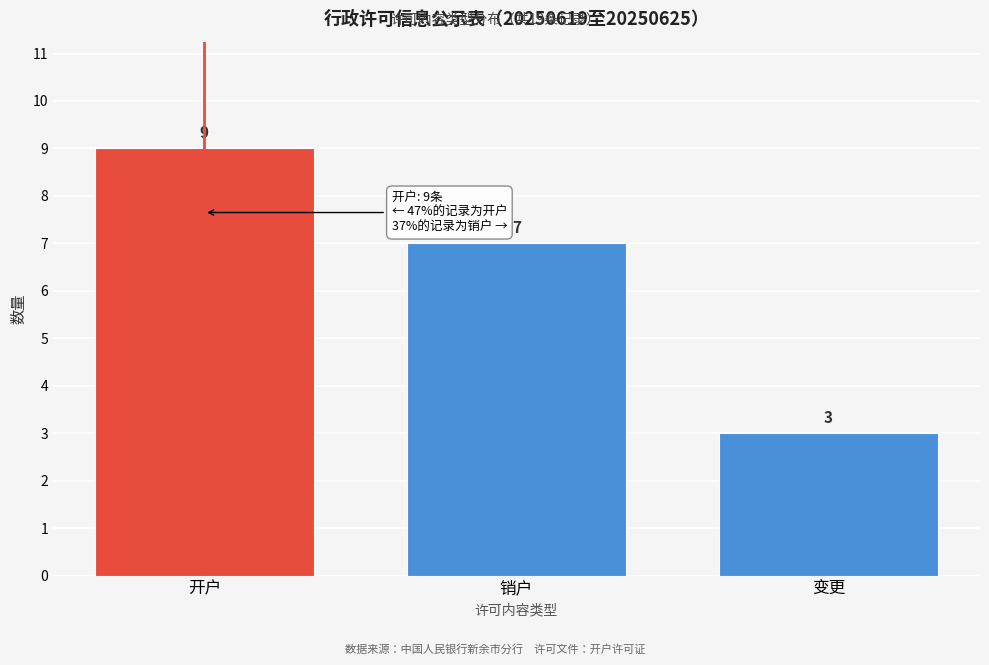

Reading left to right, what are all the values shown in this chart?

开户=9	销户=7	变更=3